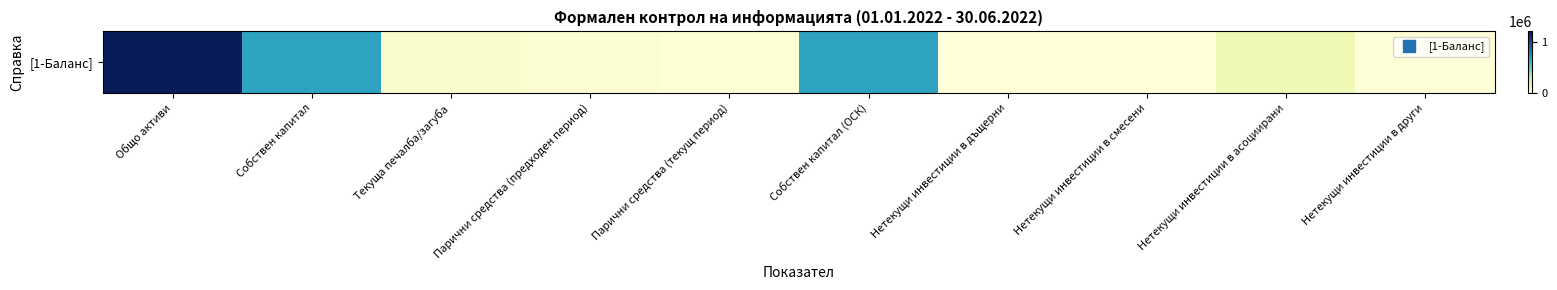

What is the greatest value displayed?

1215889